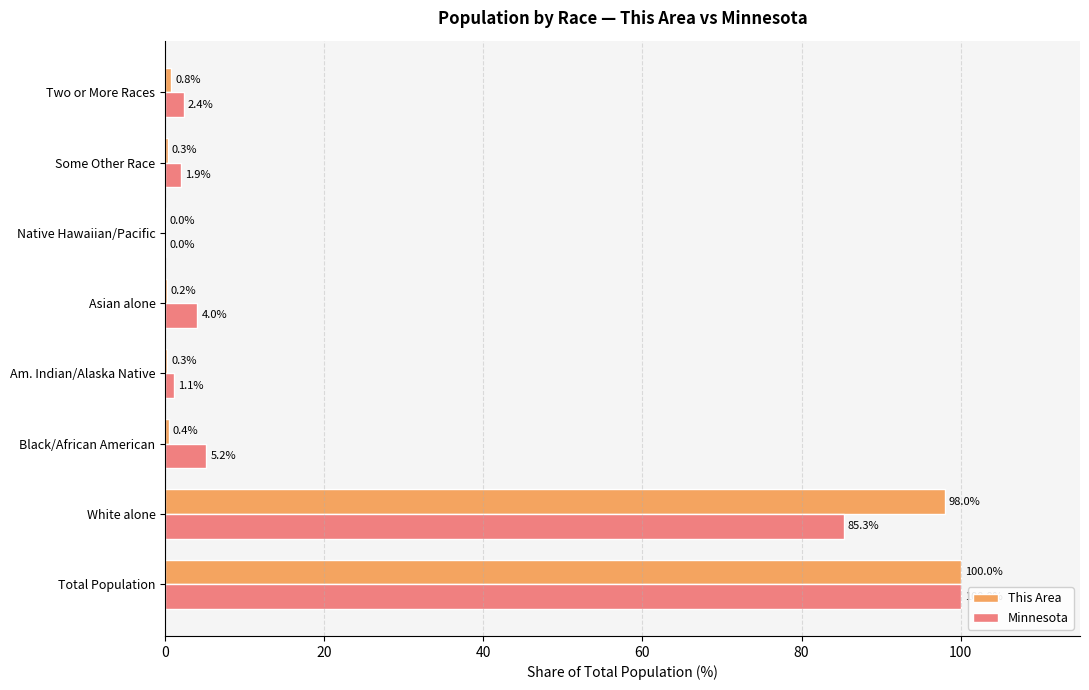

At which label is This Area closest to 50?

White alone